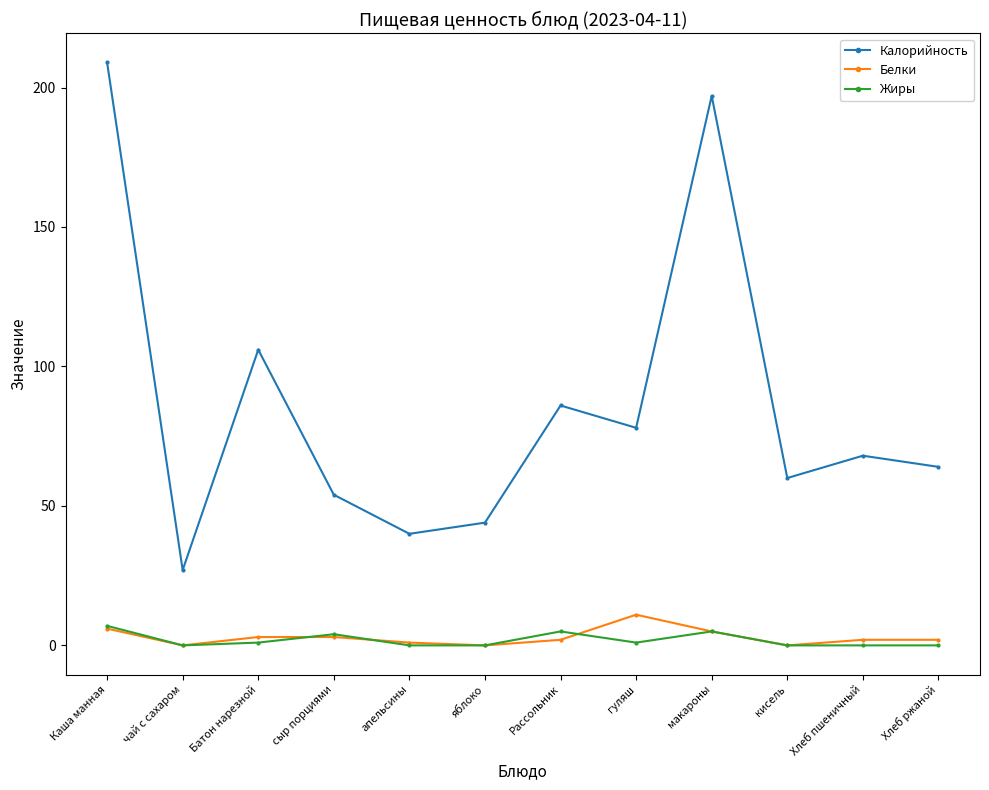

What is the total value across all series at сыр порциями?

61